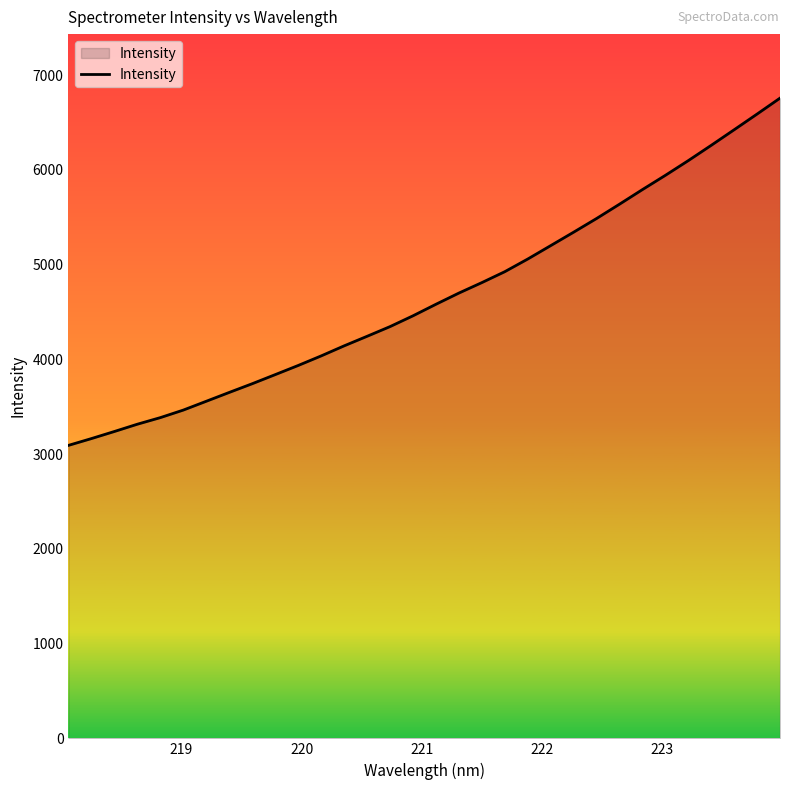

What is the smallest value displayed?

3092.0